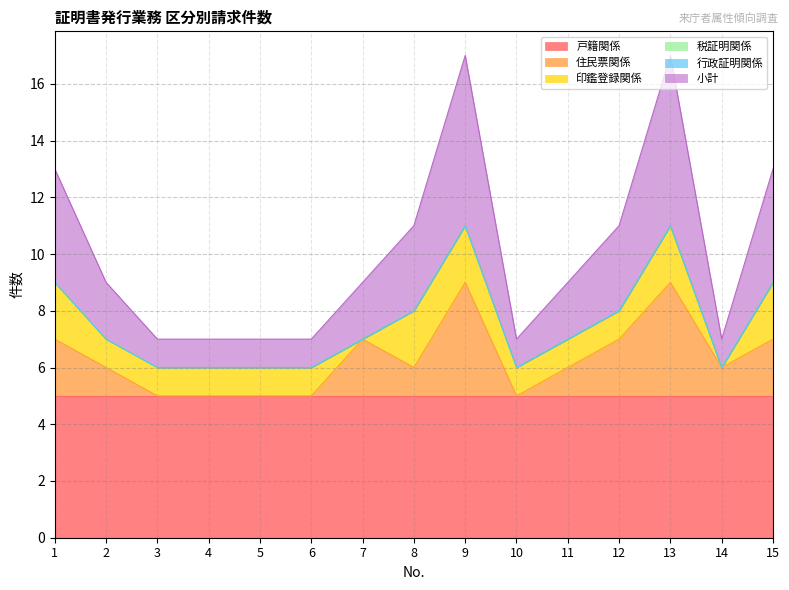

At which label does 印鑑登録関係 first exceed 1?

1